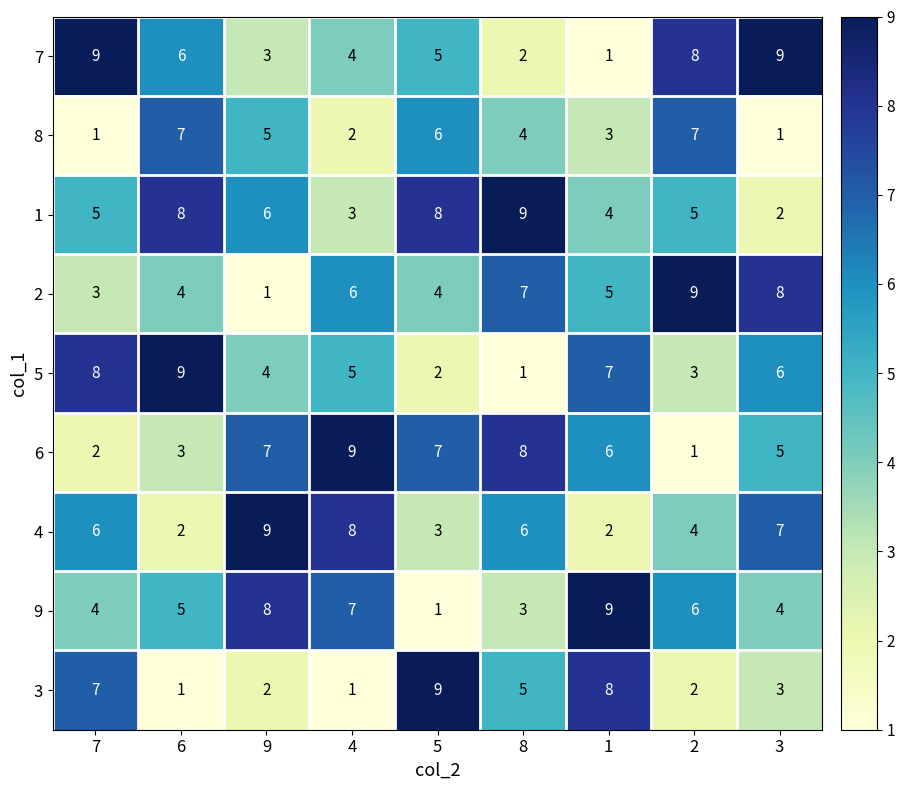

What is the difference between the maximum and minimum values in the 9 series?

8